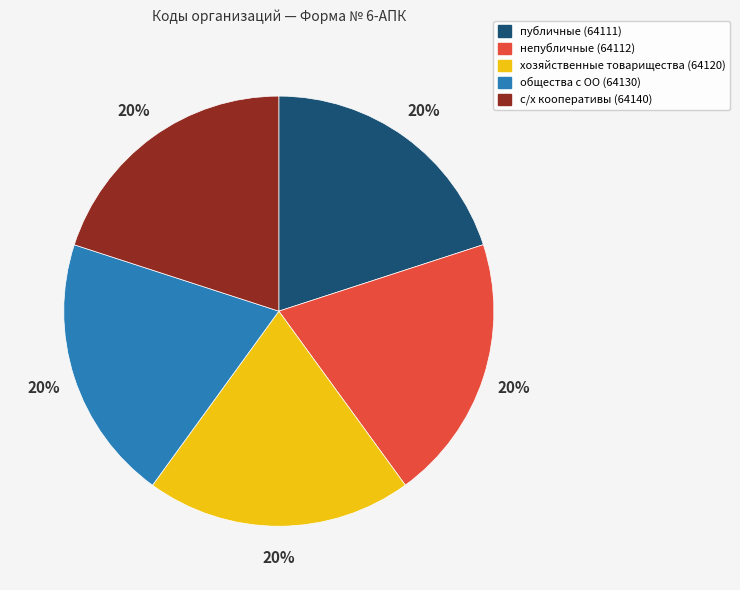

Is there a majority slice in this chart?

No